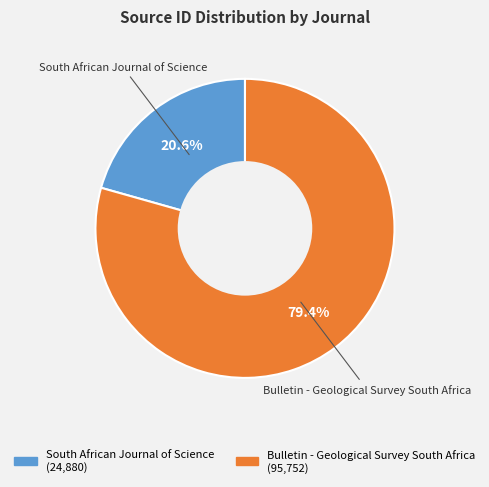

Which has a higher value, Bulletin - Geological Survey South Africa or South African Journal of Science?

Bulletin - Geological Survey South Africa